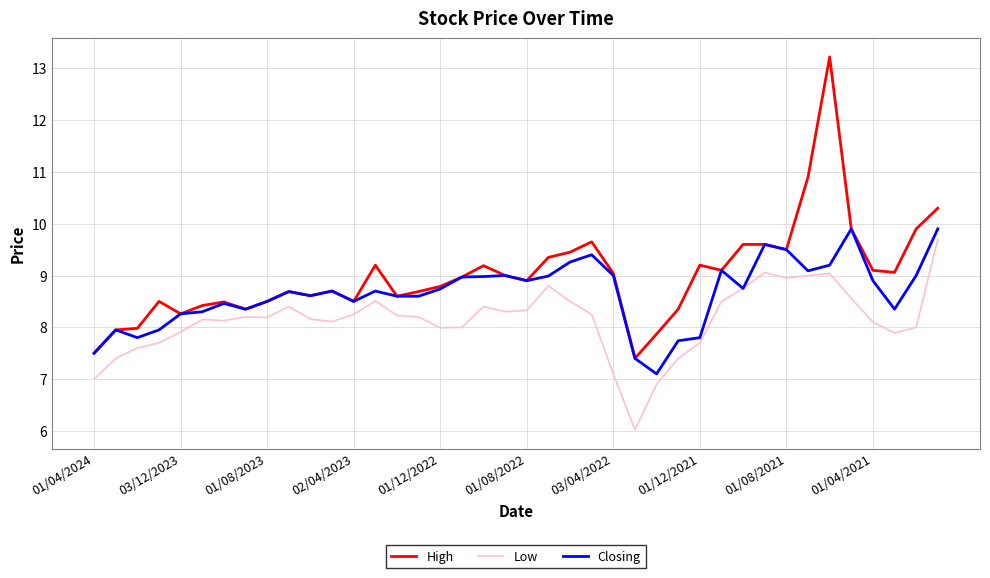

Which series has the widest spread of values?

High